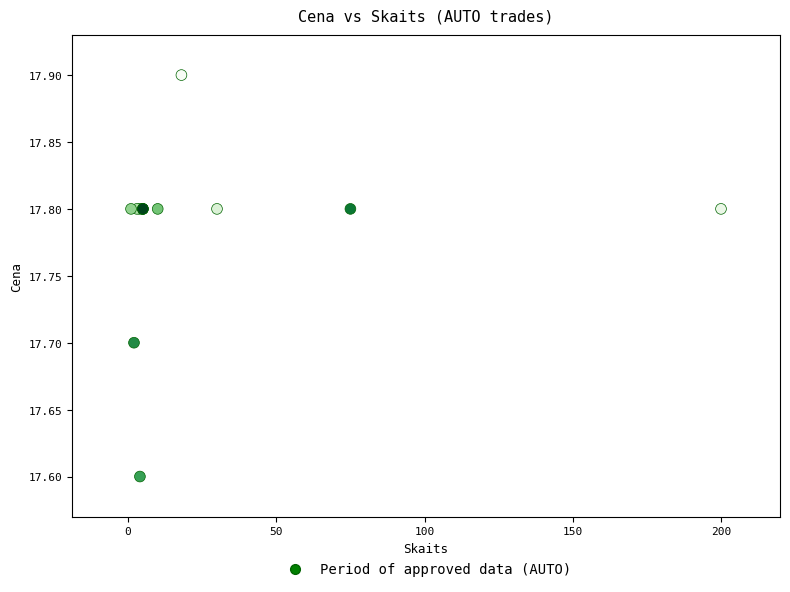

What Y value in the scatter plot is closest to 17?

17.6